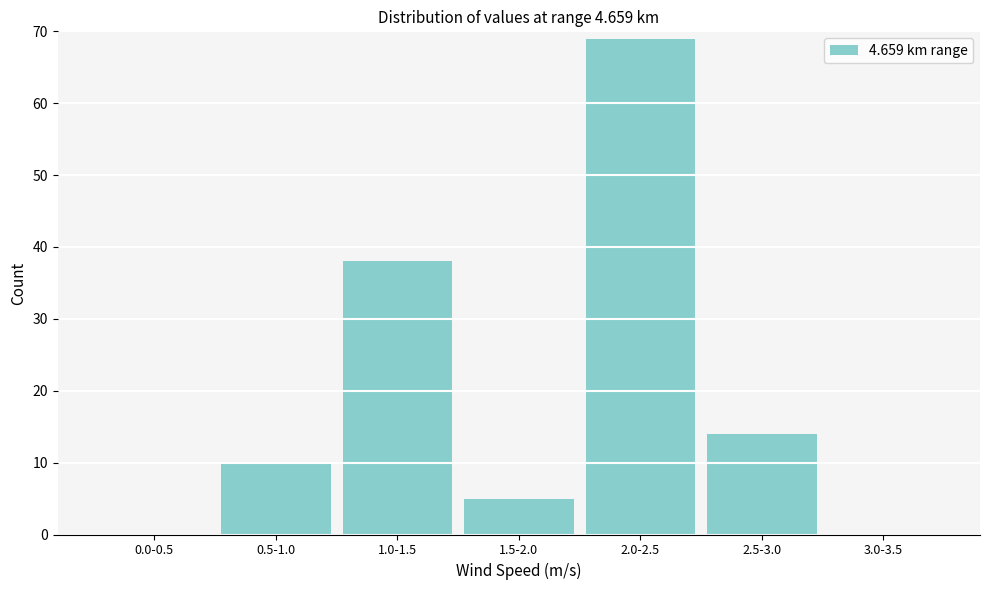

Reading left to right, transcribe all the data shown in this chart.

0.0-0.5=0	0.5-1.0=10	1.0-1.5=38	1.5-2.0=5	2.0-2.5=69	2.5-3.0=14	3.0-3.5=0